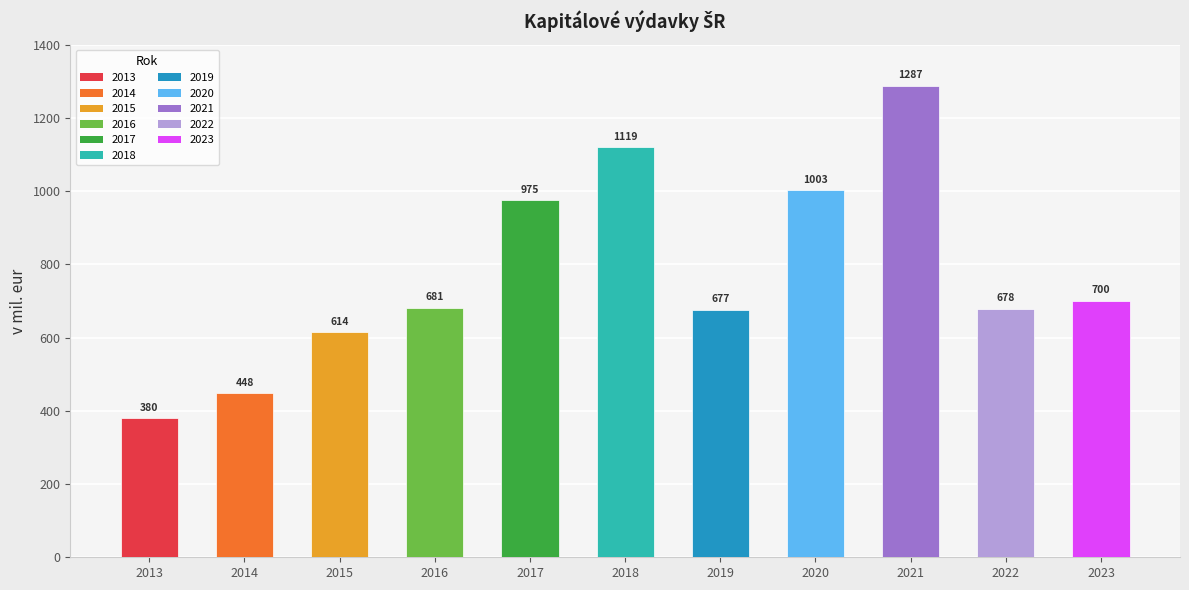

List the labels in order of value, smallest first.

2013, 2014, 2015, 2019, 2022, 2016, 2023, 2017, 2020, 2018, 2021